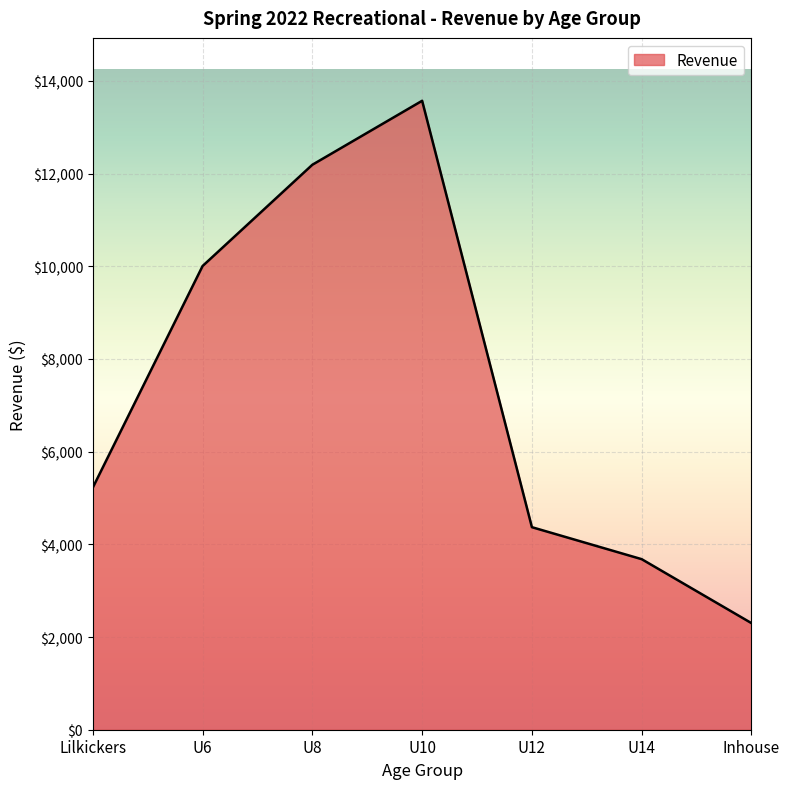

True or false: there are more than 1 points higher than both neighbors.

False